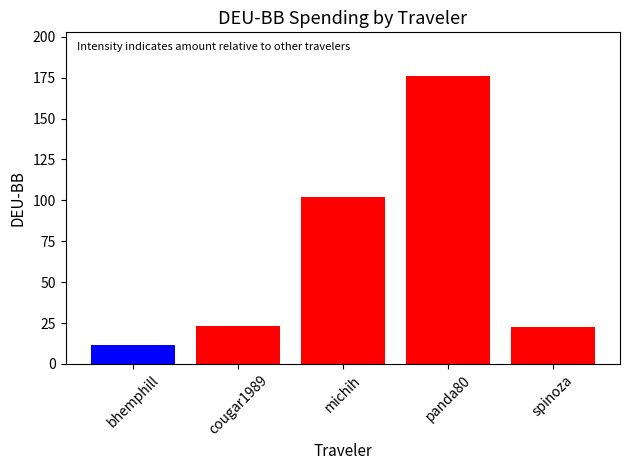

Where is the data nearest to the value 93?

michih